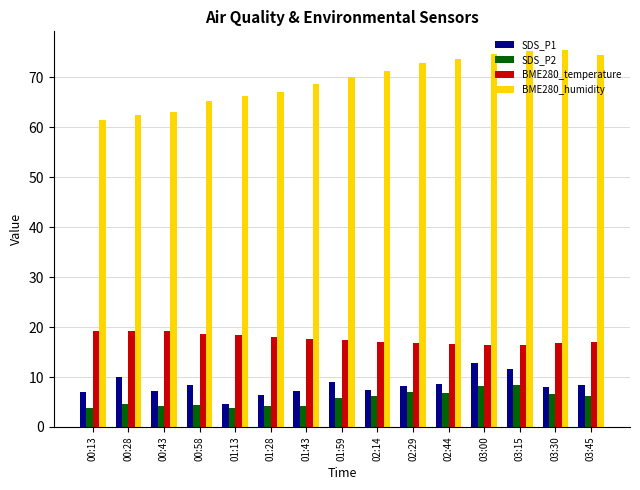

What is the spread (max minus min) of values at 03:30?

68.9